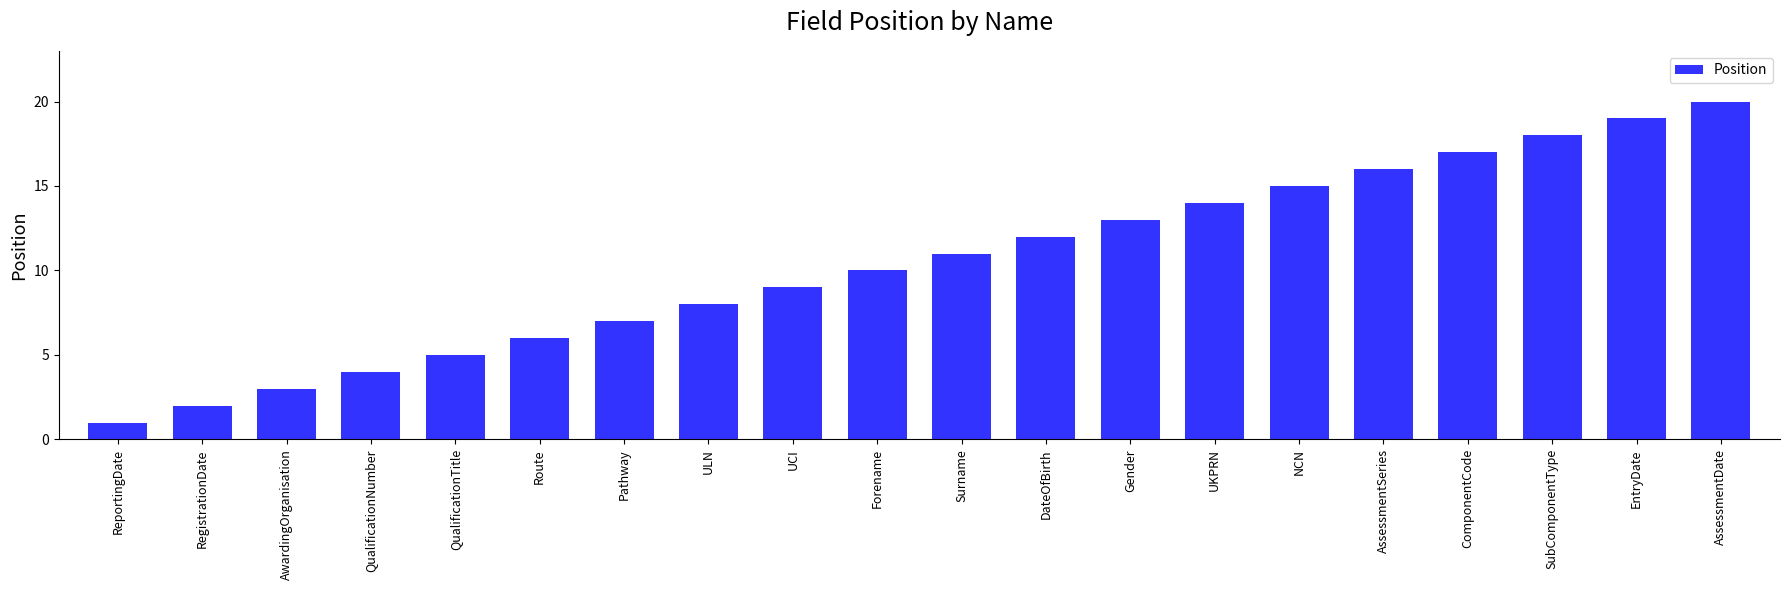

How many categories are shown in the chart?

20